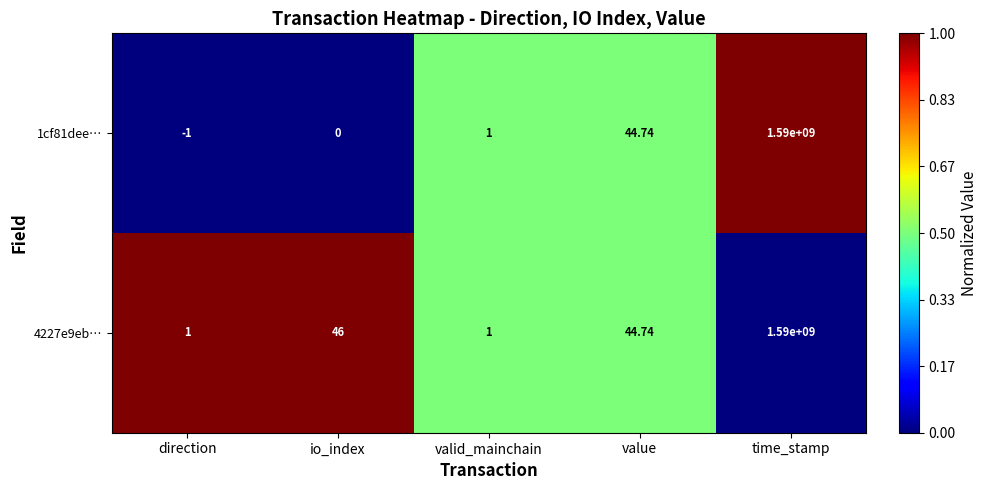

Which series has the largest range (max minus min)?

1cf81dee…